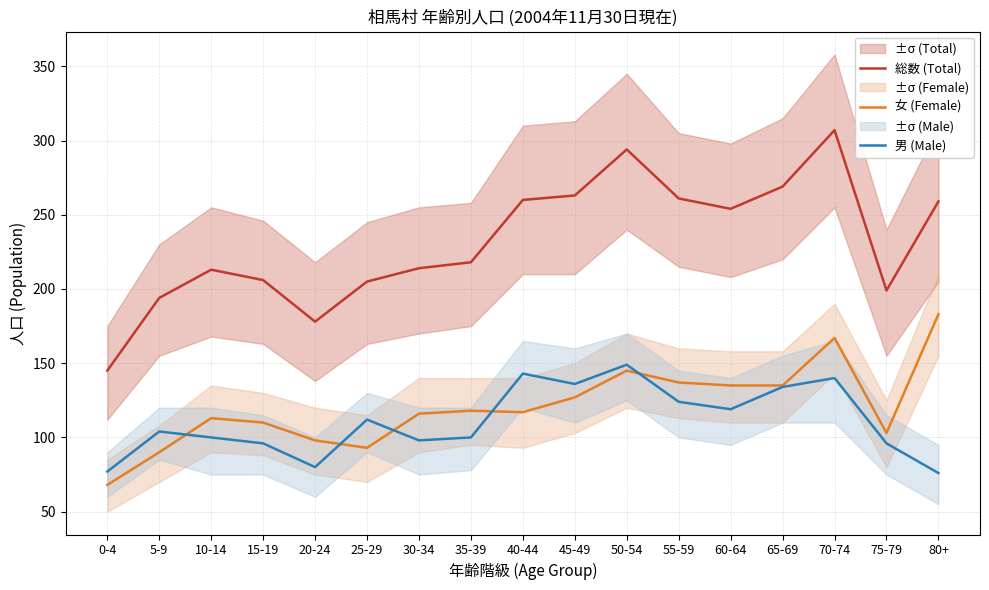

What value does the 女 (Female) series have at 60-64, to the nearest 10?

140